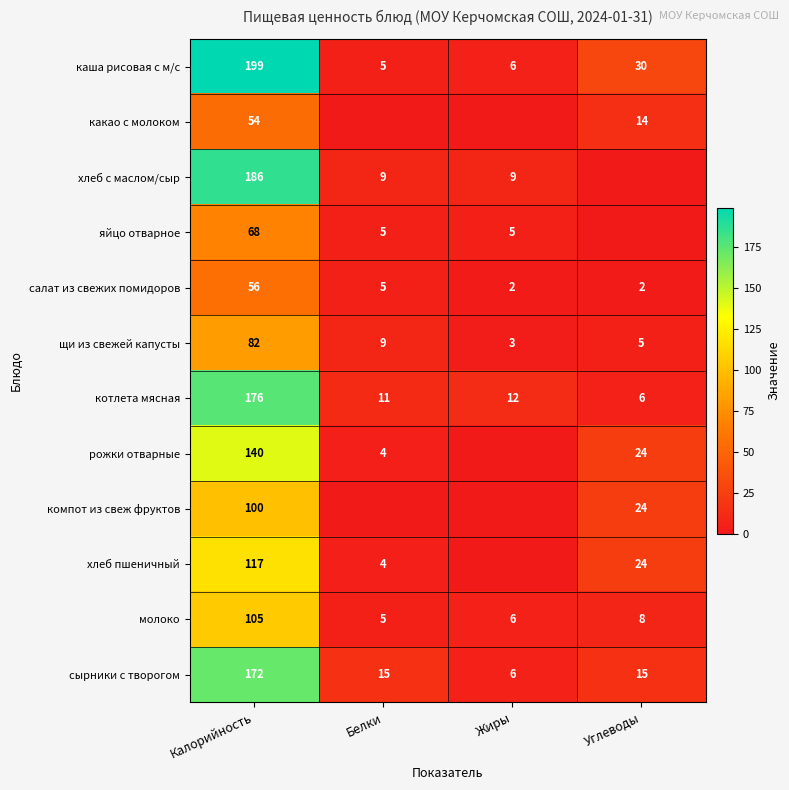

The value of яйцо отварное at Калорийность is 114. True or false?

False